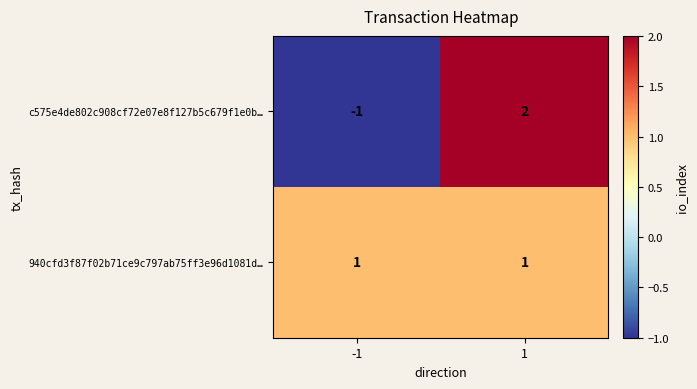

Which label corresponds to the smallest value in the chart?

-1